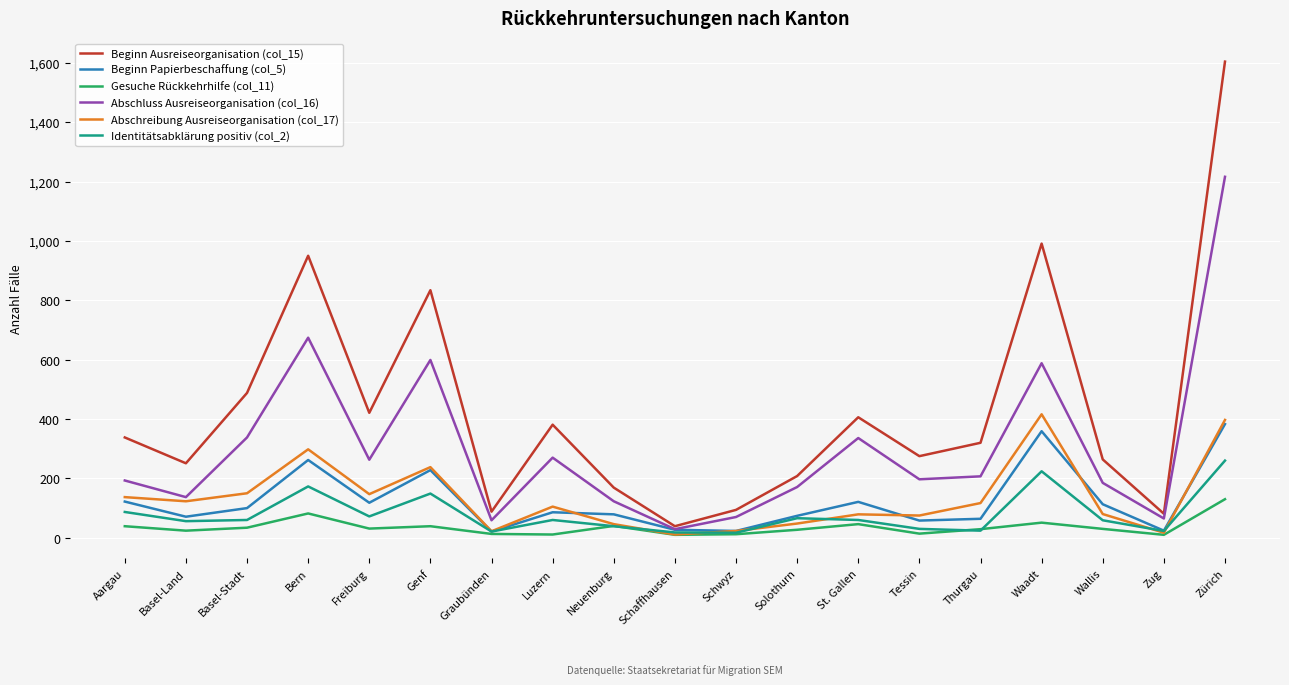

What is the sum of all Beginn Papierbeschaffung (col_5) values?

2333